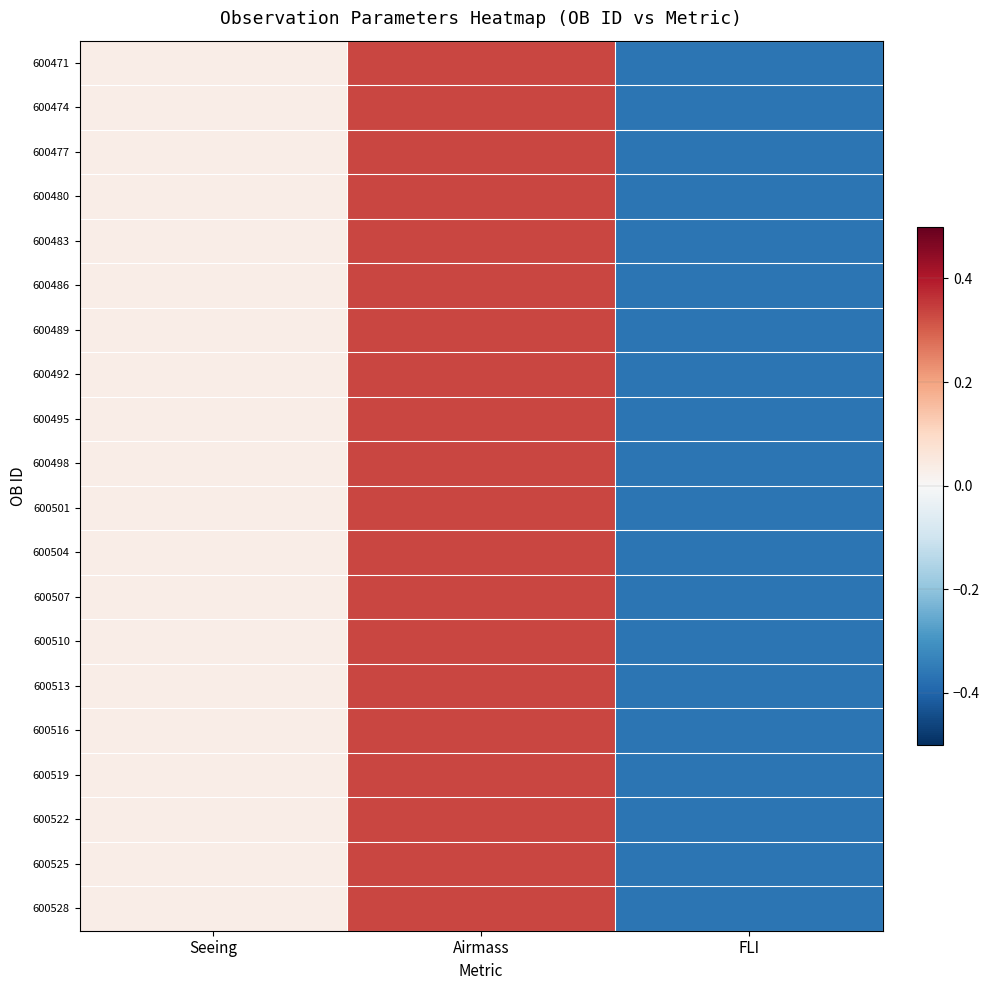

Reading left to right, transcribe all the data shown in this chart.

600471: Seeing=0.0	Airmass=0.3	FLI=-0.4
600474: Seeing=0.0	Airmass=0.3	FLI=-0.4
600477: Seeing=0.0	Airmass=0.3	FLI=-0.4
600480: Seeing=0.0	Airmass=0.3	FLI=-0.4
600483: Seeing=0.0	Airmass=0.3	FLI=-0.4
600486: Seeing=0.0	Airmass=0.3	FLI=-0.4
600489: Seeing=0.0	Airmass=0.3	FLI=-0.4
600492: Seeing=0.0	Airmass=0.3	FLI=-0.4
600495: Seeing=0.0	Airmass=0.3	FLI=-0.4
600498: Seeing=0.0	Airmass=0.3	FLI=-0.4
600501: Seeing=0.0	Airmass=0.3	FLI=-0.4
600504: Seeing=0.0	Airmass=0.3	FLI=-0.4
600507: Seeing=0.0	Airmass=0.3	FLI=-0.4
600510: Seeing=0.0	Airmass=0.3	FLI=-0.4
600513: Seeing=0.0	Airmass=0.3	FLI=-0.4
600516: Seeing=0.0	Airmass=0.3	FLI=-0.4
600519: Seeing=0.0	Airmass=0.3	FLI=-0.4
600522: Seeing=0.0	Airmass=0.3	FLI=-0.4
600525: Seeing=0.0	Airmass=0.3	FLI=-0.4
600528: Seeing=0.0	Airmass=0.3	FLI=-0.4